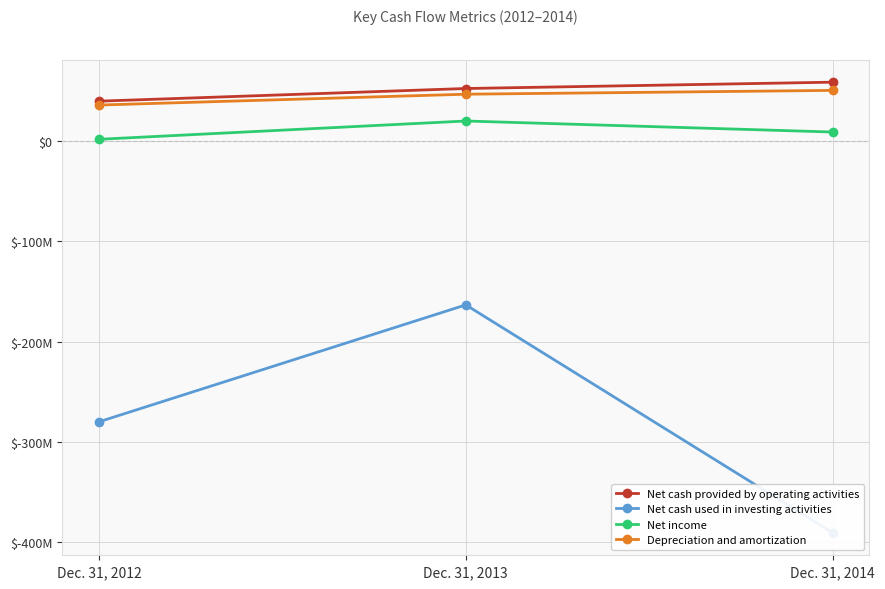

What is the sum of all Net cash provided by operating activities values?

151270000